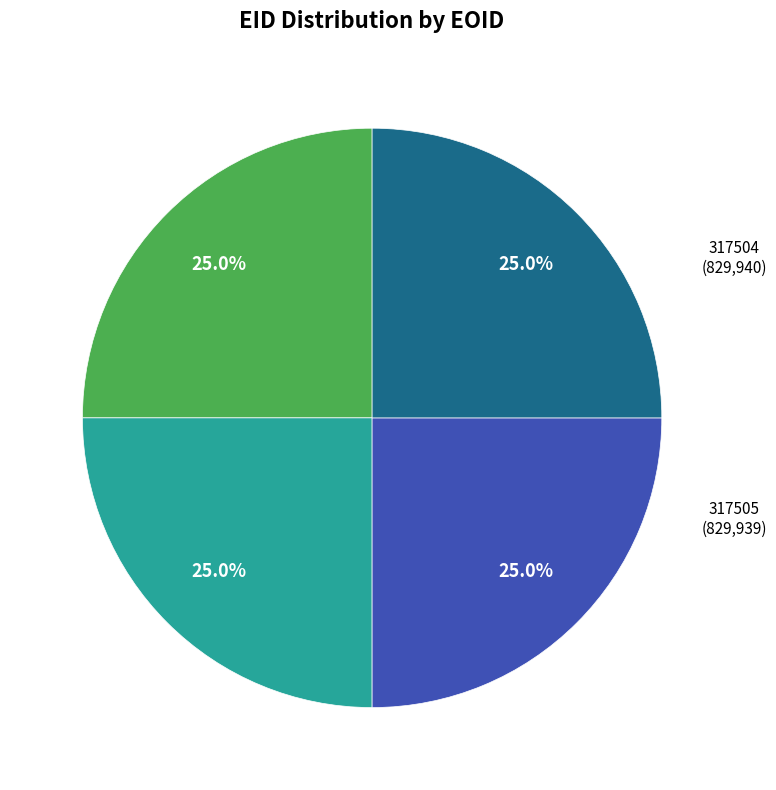

What is the ratio of the value at 317504 to the value at 317516?

1.0